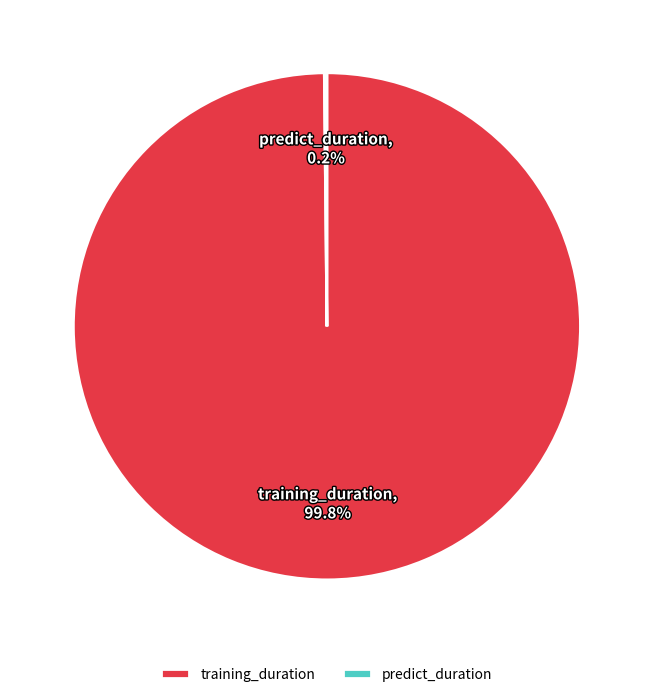

To the nearest percent, what portion does training_duration represent?

100%